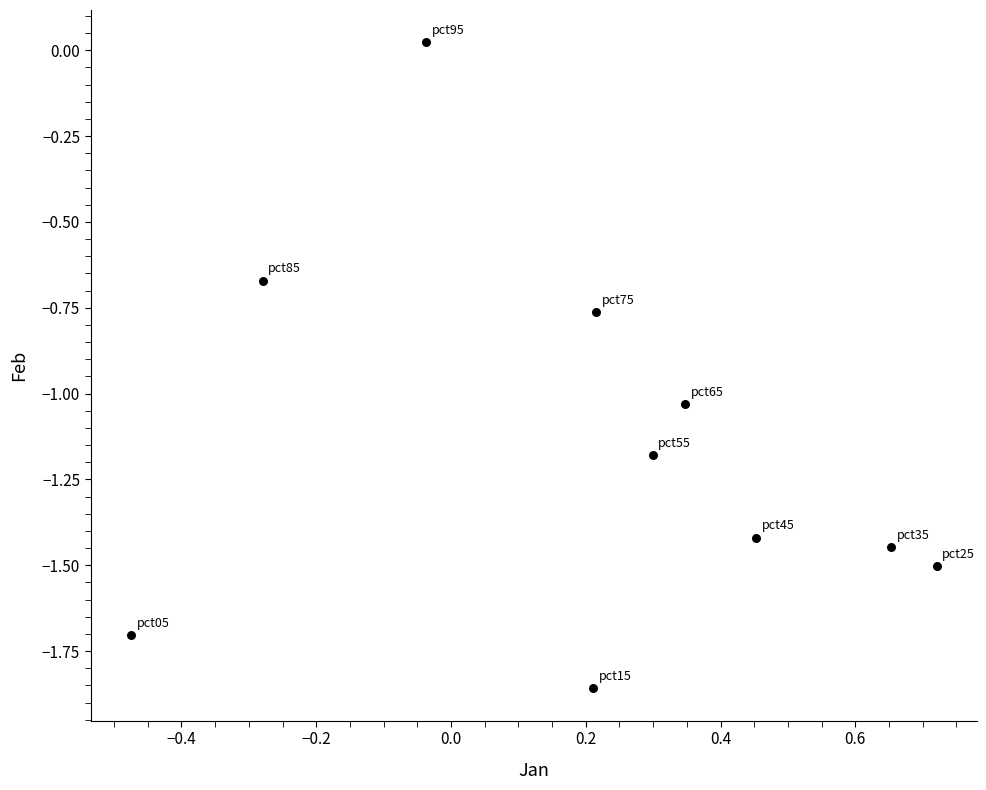

What is the range of Y values (max minus min)?

1.9